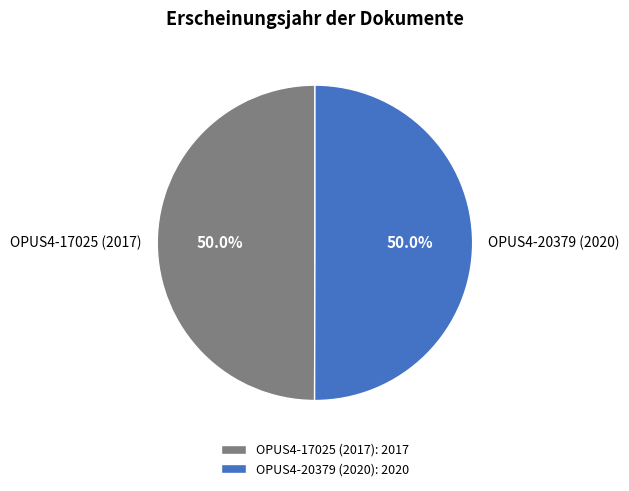

To the nearest percent, what is the combined percentage of OPUS4-20379 (2020) and OPUS4-17025 (2017)?

100%